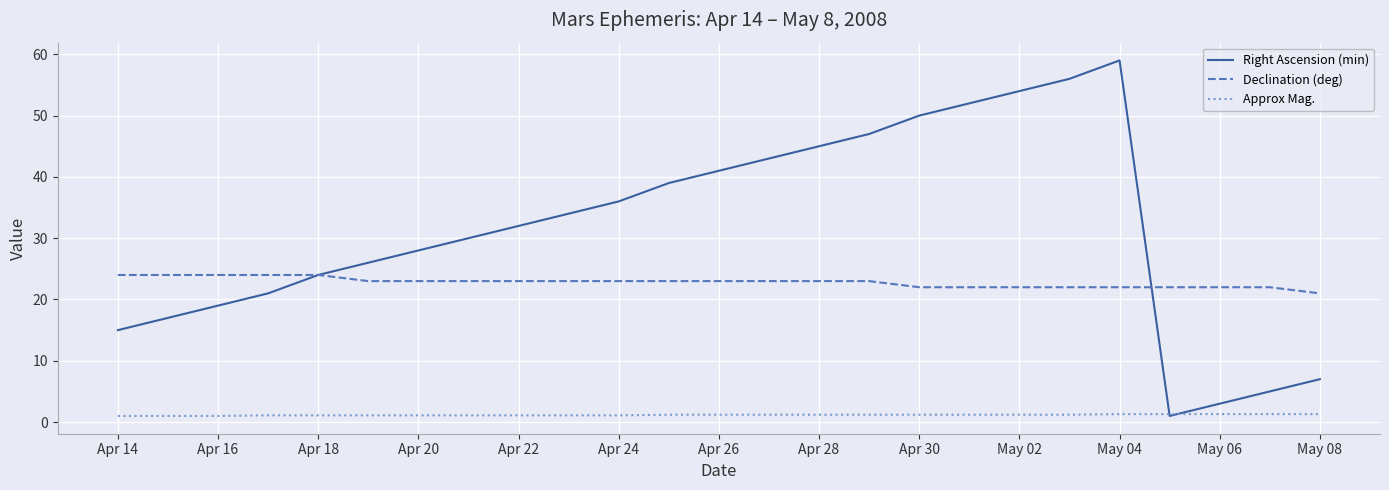

Which series has the largest range (max minus min)?

Right Ascension (min)